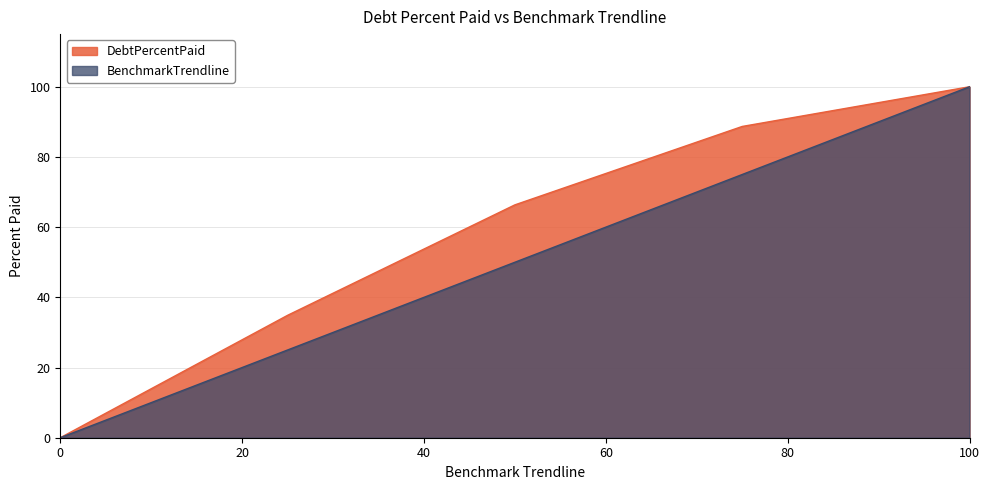

Which series has the largest total across all categories?

DebtPercentPaid